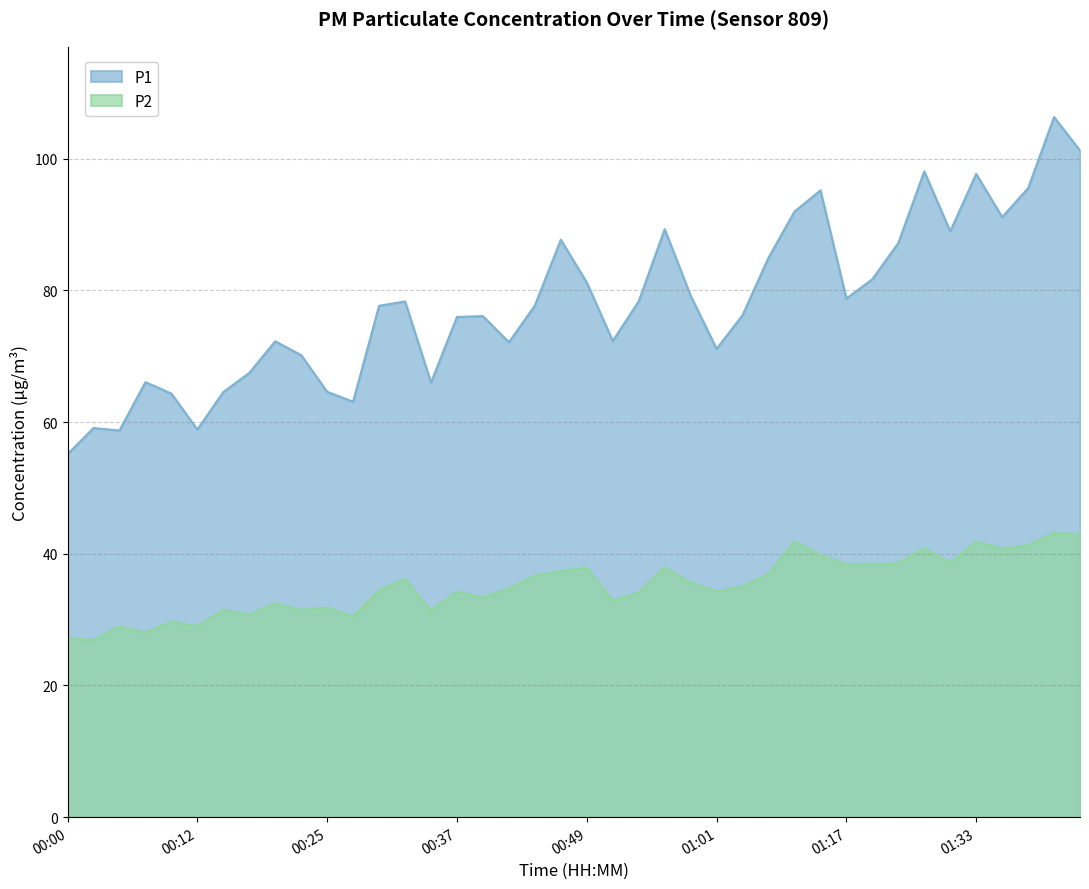

What position from the right is 00:00?

40